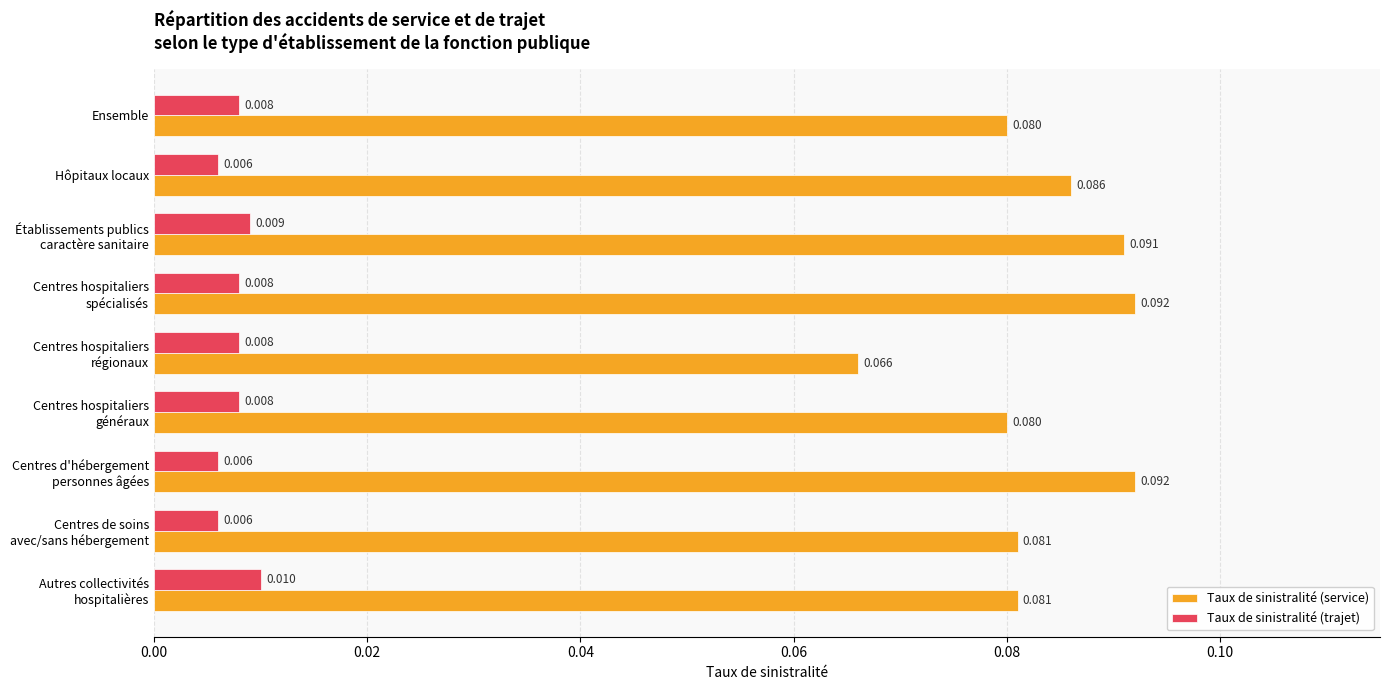

At Hôpitaux locaux, list the series in order from largest to smallest.

Taux de sinistralité (service), Taux de sinistralité (trajet)